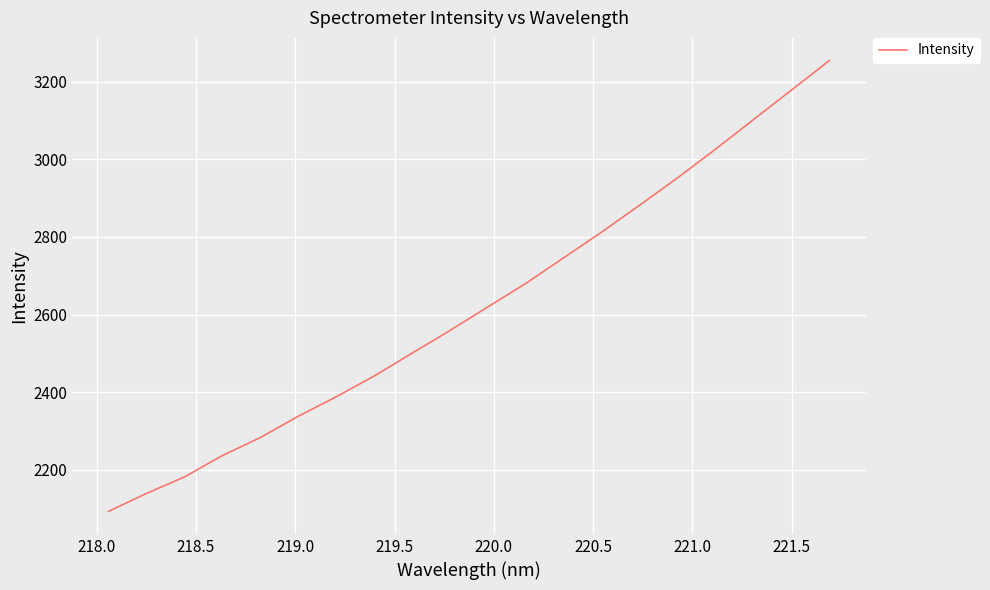

What is the maximum value shown in the chart?

3254.5